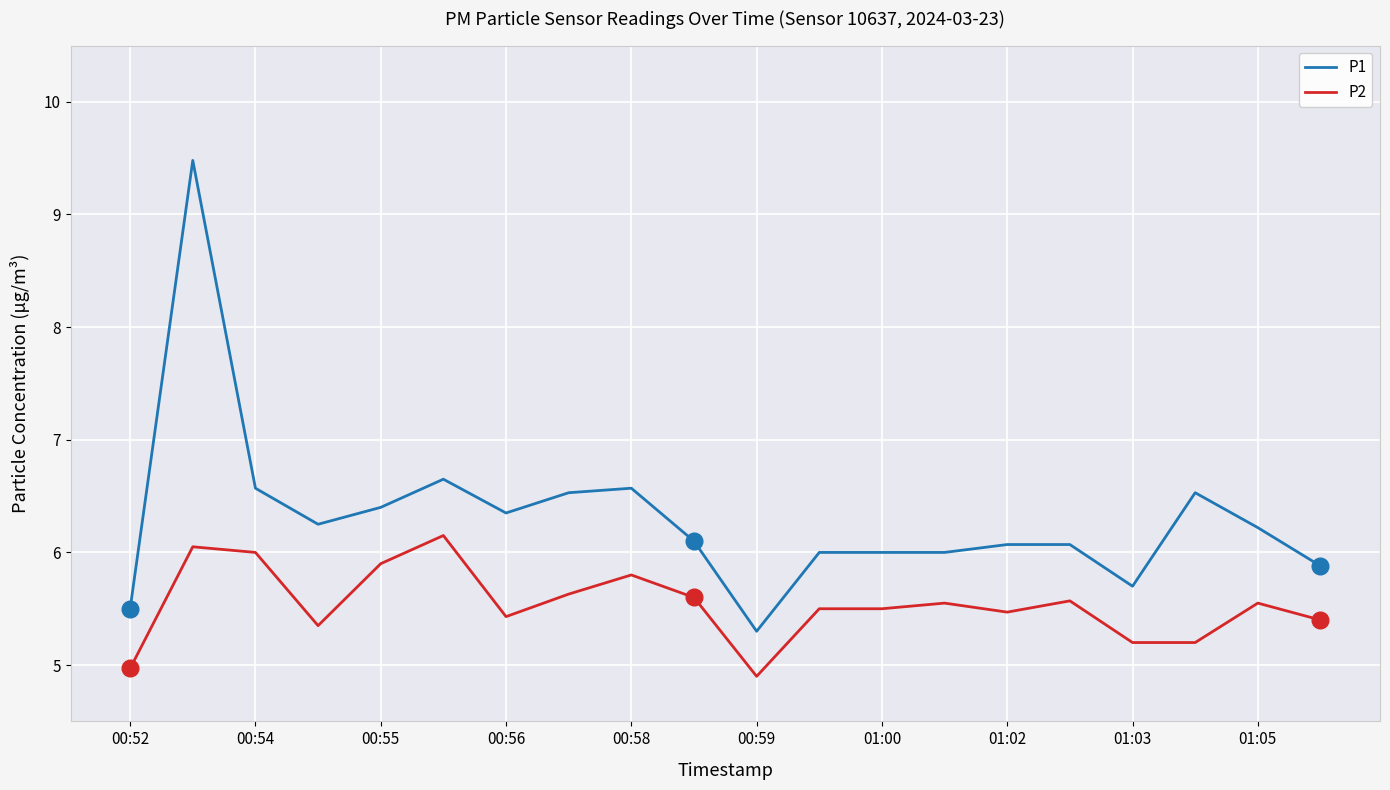

What is the maximum value shown in the chart?

9.5